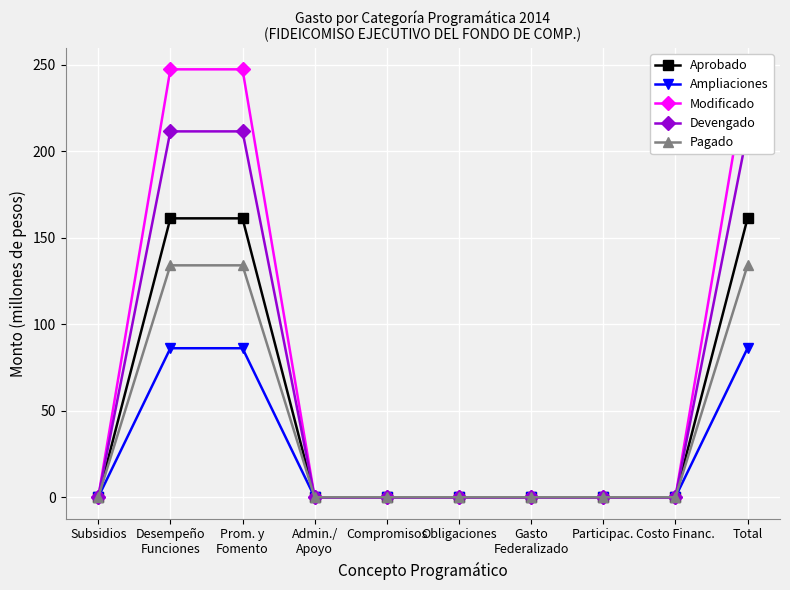

Between Prom. y
Fomento and Obligaciones, which series saw the biggest shift?

Modificado